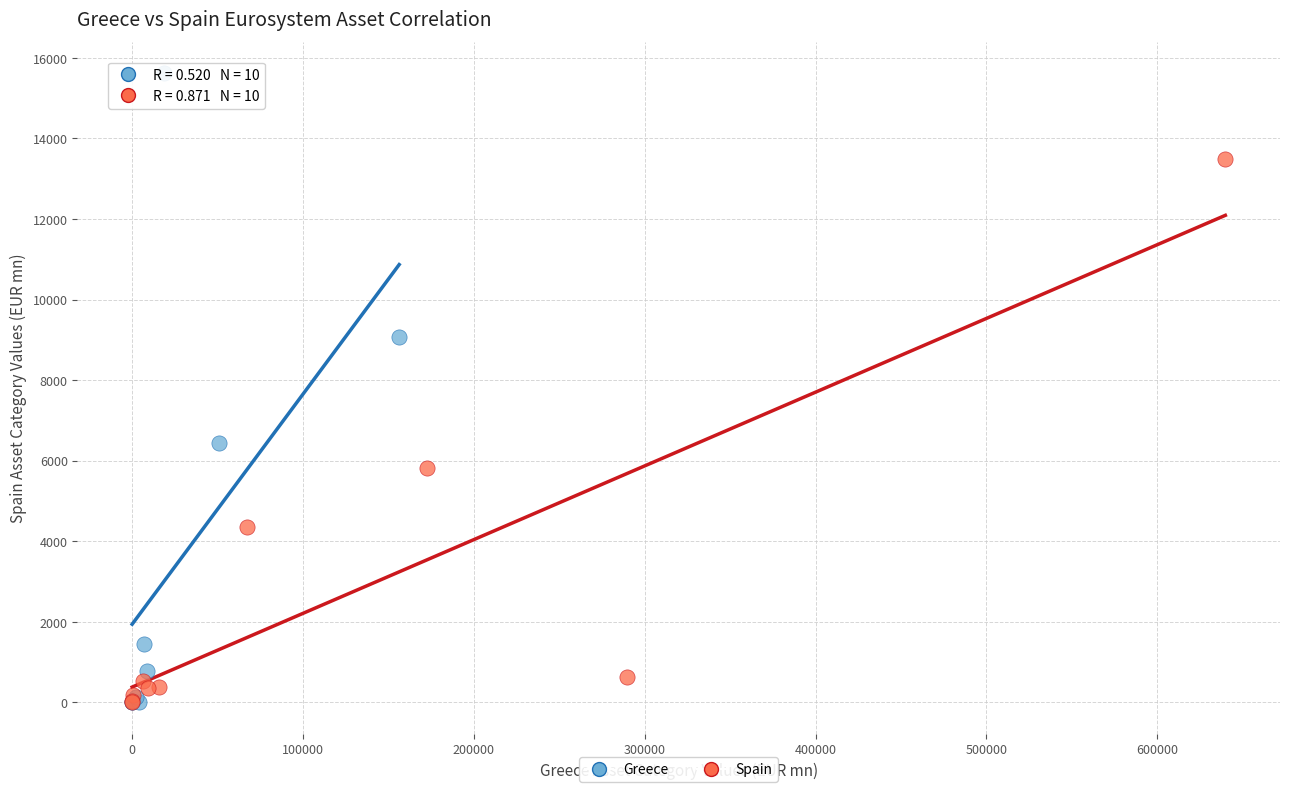

What are all the series names shown in the legend?

Greece, Spain